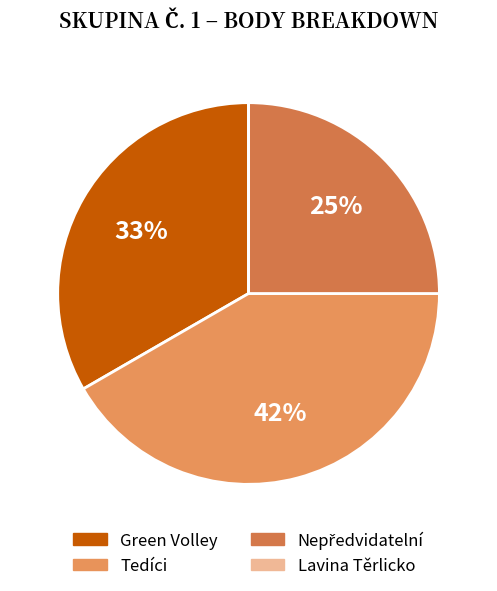

The Lavina Těrlicko slice represents 7% of the pie. True or false?

False